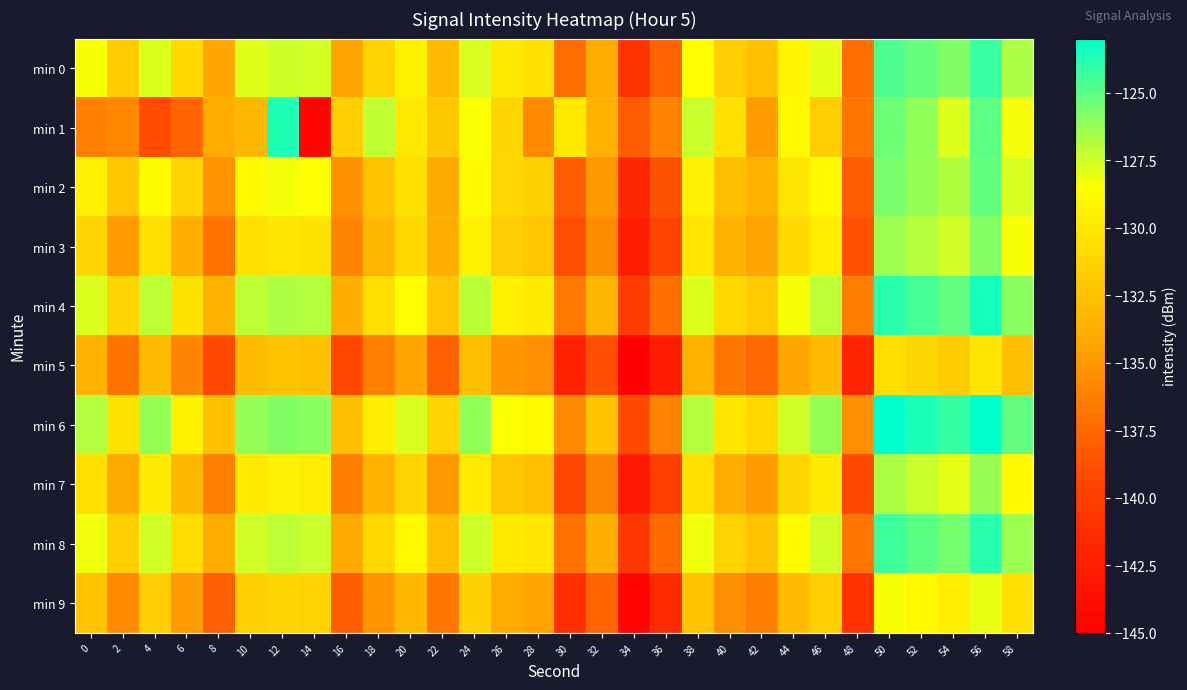

Reading left to right, transcribe all the data shown in this chart.

min 0: 0=-128.4	2=-131.8	4=-127.8	6=-131.0	8=-134.2	10=-127.8	12=-127.4	14=-127.6	16=-134.2	18=-131.4	20=-129.3	22=-132.9	24=-127.7	26=-130.0	28=-130.5	30=-137.2	32=-133.8	34=-140.8	36=-137.8	38=-128.5	40=-131.7	42=-132.6	44=-129.2	46=-127.9	48=-137.1	50=-124.7	52=-125.2	54=-125.8	56=-124.2	58=-126.7
min 1: 0=-136.3	2=-135.8	4=-139.1	6=-137.7	8=-133.9	10=-133.1	12=-123.6	14=-144.5	16=-131.6	18=-127.2	20=-130.0	22=-132.0	24=-128.5	26=-131.2	28=-135.7	30=-129.8	32=-133.4	34=-138.2	36=-136.1	38=-127.3	40=-130.5	42=-134.7	44=-128.9	46=-131.6	48=-136.8	50=-125.4	52=-126.1	54=-127.8	56=-125.0	58=-128.3
min 2: 0=-129.5	2=-132.1	4=-128.7	6=-131.4	8=-135.2	10=-128.9	12=-128.3	14=-128.6	16=-135.3	18=-132.4	20=-130.4	22=-134.0	24=-128.8	26=-131.1	28=-131.5	30=-138.2	32=-134.9	34=-141.8	36=-138.7	38=-129.5	40=-132.7	42=-133.5	44=-130.1	46=-128.9	48=-138.1	50=-125.6	52=-126.2	54=-126.8	56=-125.2	58=-127.7
min 3: 0=-131.2	2=-134.8	4=-130.5	6=-133.7	8=-136.9	10=-130.5	12=-130.1	14=-130.3	16=-136.0	18=-133.1	20=-131.0	22=-133.7	24=-129.4	26=-131.7	28=-132.2	30=-138.9	32=-135.6	34=-142.5	36=-139.5	38=-130.2	40=-133.4	42=-134.3	44=-130.9	46=-129.6	48=-138.8	50=-126.4	52=-126.9	54=-127.5	56=-125.9	58=-128.4
min 4: 0=-127.8	2=-131.2	4=-127.1	6=-130.3	8=-133.5	10=-127.1	12=-126.7	14=-126.9	16=-133.6	18=-130.6	20=-128.6	22=-132.2	24=-127.0	26=-129.4	28=-129.8	30=-136.6	32=-133.2	34=-140.1	36=-137.1	38=-127.8	40=-131.0	42=-131.9	44=-128.4	46=-127.1	48=-136.4	50=-123.9	52=-124.5	54=-125.1	56=-123.5	58=-126.0
min 5: 0=-133.5	2=-136.9	4=-132.8	6=-136.0	8=-139.2	10=-132.8	12=-132.4	14=-132.6	16=-139.3	18=-136.3	20=-134.3	22=-137.9	24=-132.7	26=-135.1	28=-135.5	30=-142.3	32=-138.9	34=-145.8	36=-142.8	38=-133.5	40=-136.7	42=-137.6	44=-134.1	46=-132.8	48=-142.1	50=-130.6	52=-131.2	54=-131.8	56=-130.2	58=-132.7
min 6: 0=-126.9	2=-130.3	4=-126.2	6=-129.4	8=-132.6	10=-126.2	12=-125.8	14=-126.0	16=-132.7	18=-129.7	20=-127.7	22=-131.3	24=-126.1	26=-128.5	28=-128.9	30=-135.7	32=-132.3	34=-139.2	36=-136.2	38=-126.9	40=-130.1	42=-131.0	44=-127.5	46=-126.2	48=-135.5	50=-123.0	52=-123.6	54=-124.2	56=-122.6	58=-125.1
min 7: 0=-130.6	2=-134.0	4=-129.9	6=-133.1	8=-136.3	10=-129.9	12=-129.5	14=-129.7	16=-136.4	18=-133.4	20=-131.4	22=-135.0	24=-129.8	26=-132.2	28=-132.6	30=-139.4	32=-136.0	34=-142.9	36=-139.9	38=-130.6	40=-133.8	42=-134.7	44=-131.2	46=-129.9	48=-139.2	50=-126.7	52=-127.3	54=-127.9	56=-126.3	58=-128.8
min 8: 0=-128.2	2=-131.6	4=-127.5	6=-130.7	8=-133.9	10=-127.5	12=-127.1	14=-127.3	16=-134.0	18=-131.0	20=-129.0	22=-132.6	24=-127.4	26=-129.8	28=-130.2	30=-137.0	32=-133.6	34=-140.5	36=-137.5	38=-128.2	40=-131.4	42=-132.3	44=-128.8	46=-127.5	48=-136.8	50=-124.3	52=-124.9	54=-125.5	56=-123.9	58=-126.4
min 9: 0=-132.3	2=-135.7	4=-131.6	6=-134.8	8=-138.0	10=-131.6	12=-131.2	14=-131.4	16=-138.1	18=-135.1	20=-133.1	22=-136.7	24=-131.5	26=-133.9	28=-134.3	30=-141.1	32=-137.7	34=-144.6	36=-141.6	38=-132.3	40=-135.5	42=-136.4	44=-132.9	46=-131.6	48=-140.9	50=-128.4	52=-129.0	54=-129.6	56=-128.0	58=-130.5